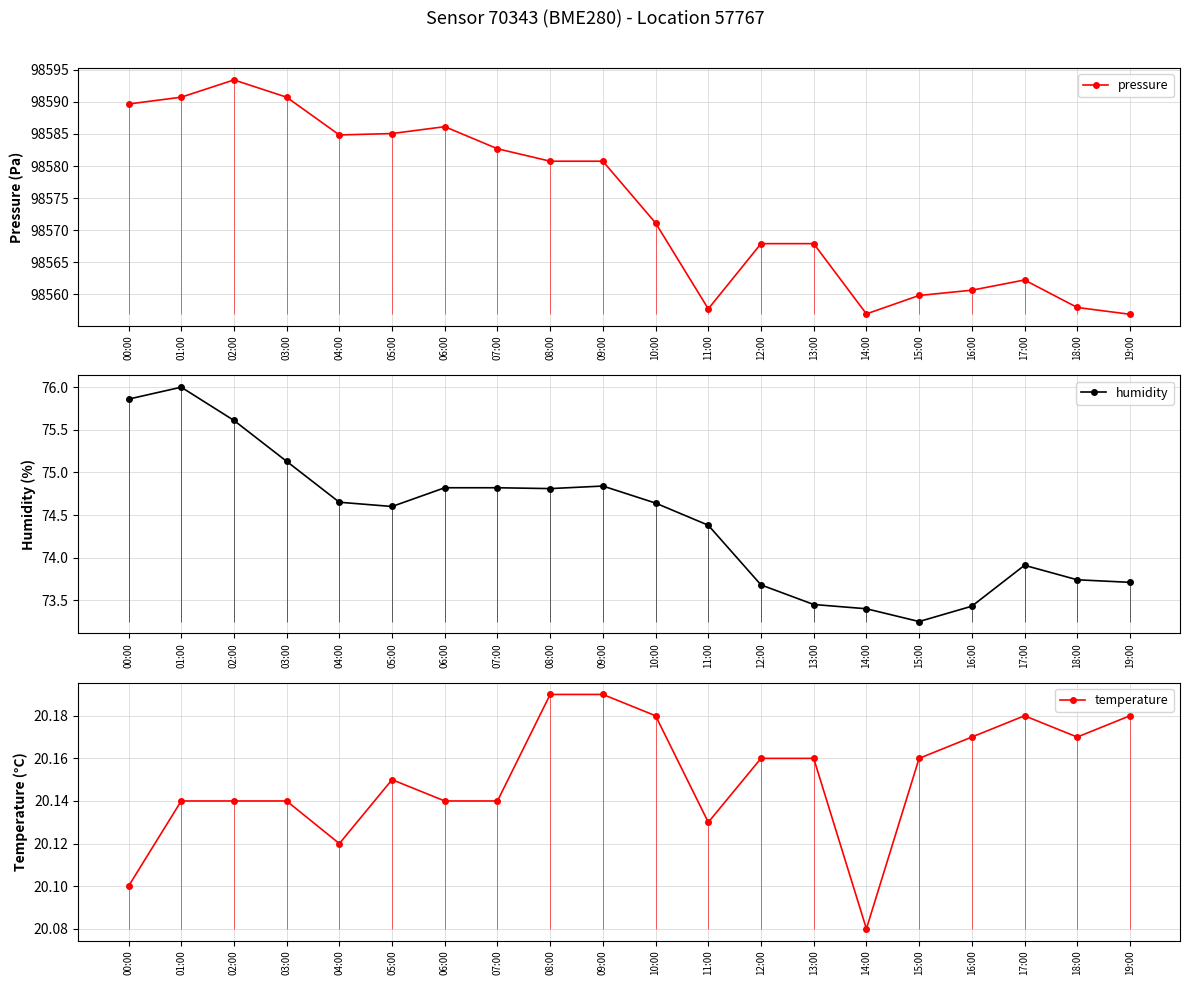

True or false: pressure and humidity cross at least once.

False